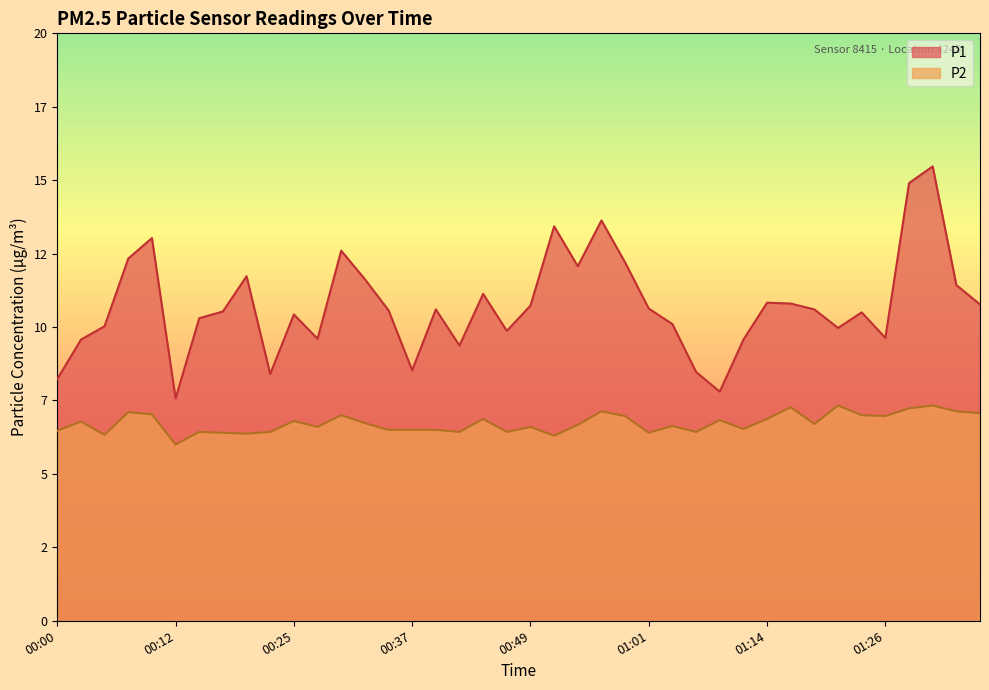

What is the sum of all P2 values?

269.1